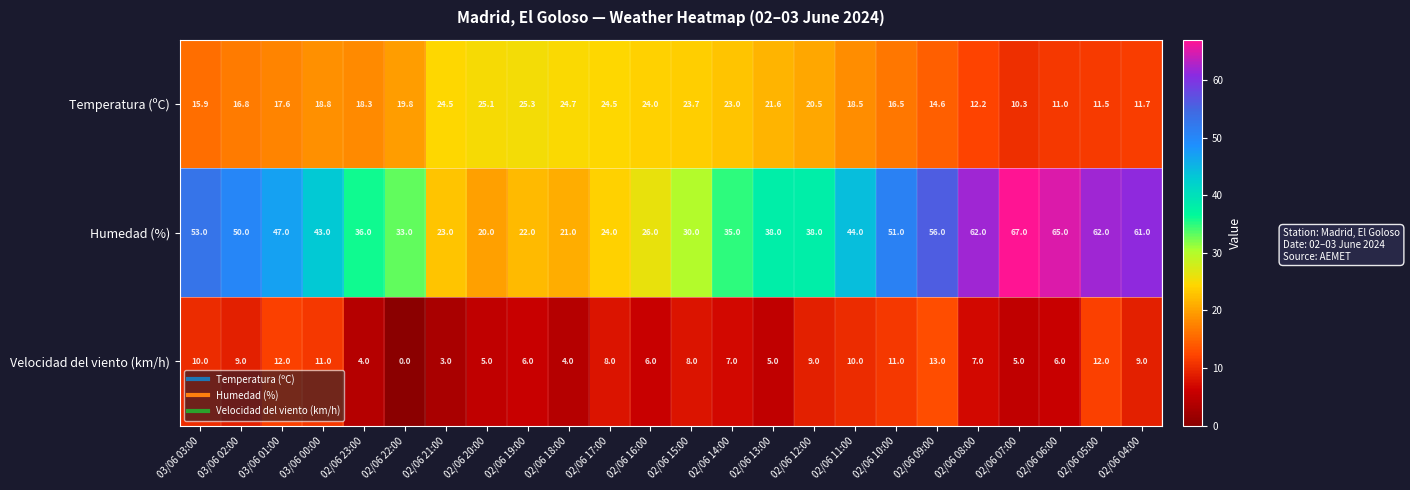

Between 03/06 00:00 and 02/06 15:00, which series saw the biggest shift?

Humedad (%)